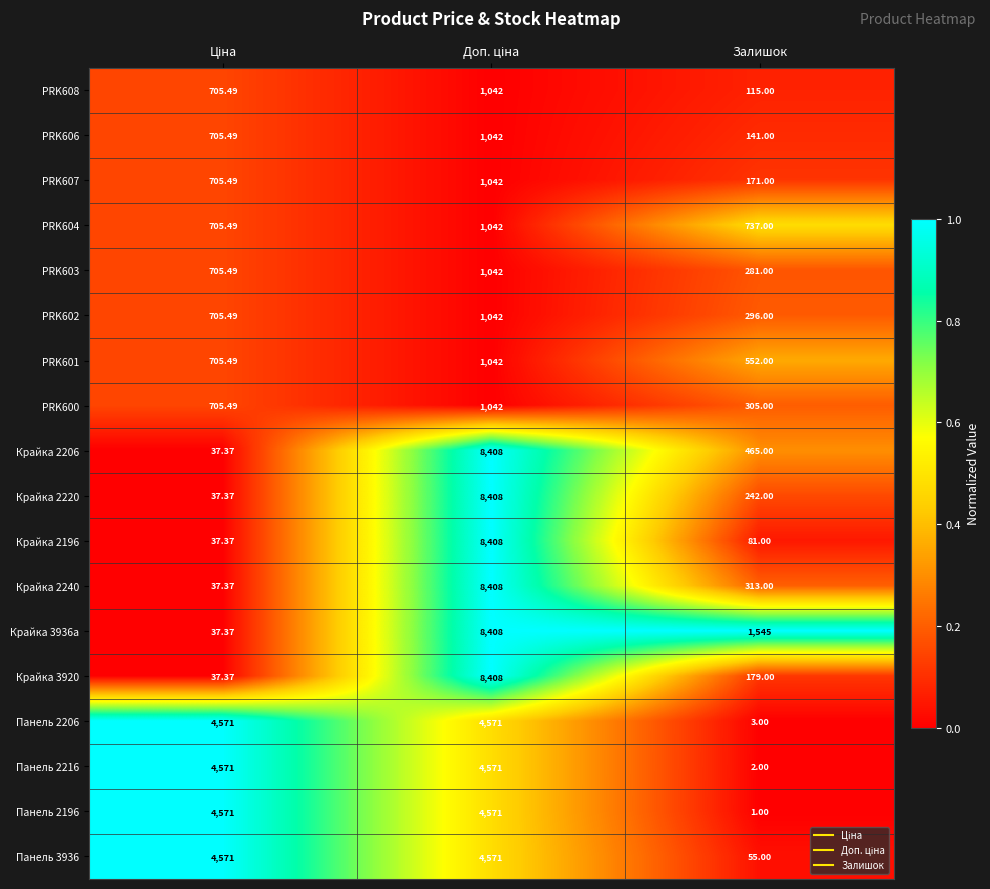

At which category does the chart reach its minimum across all series?

Залишок